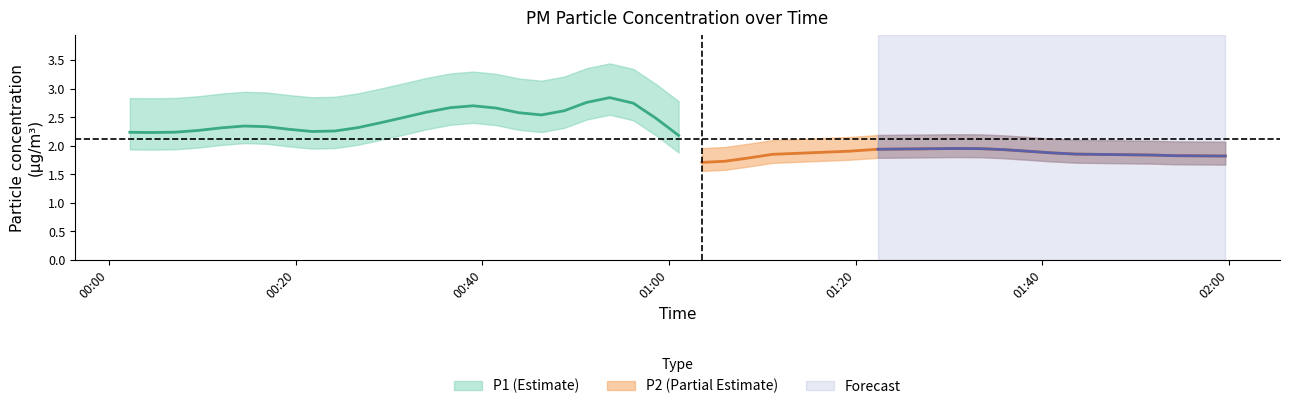

Where is the first local maximum for P2?

2